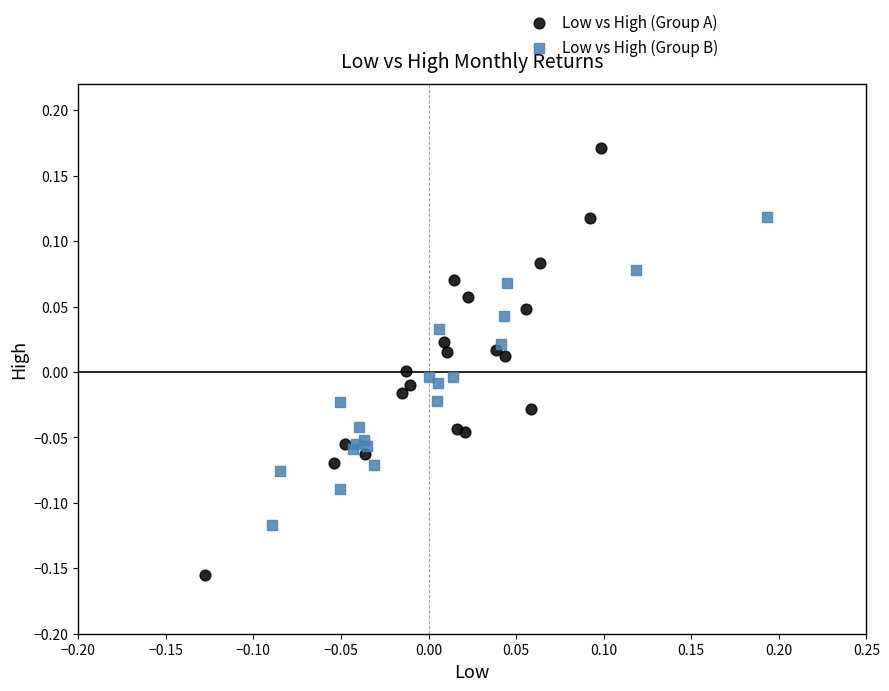

Which series has the largest Y range (max minus min)?

Low vs High (Group A)